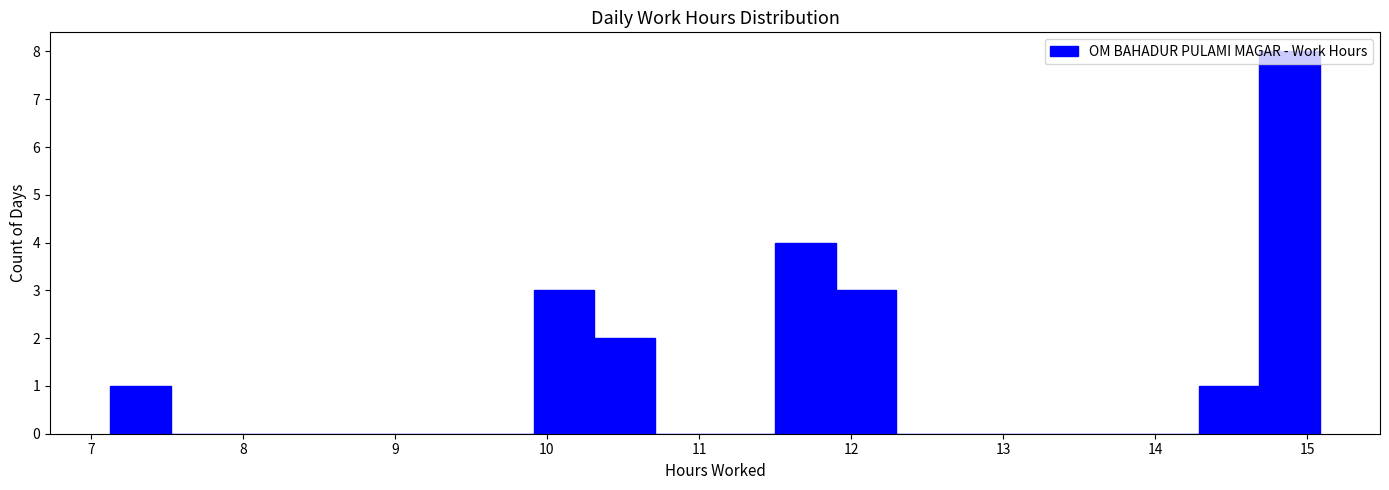

Read against the x-axis, roughly where is the centre of the tallest bar?

14.9